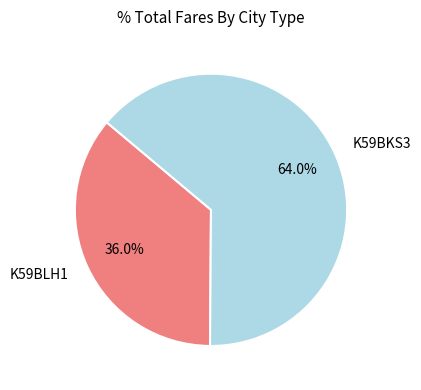

How many segments does this pie chart have?

2